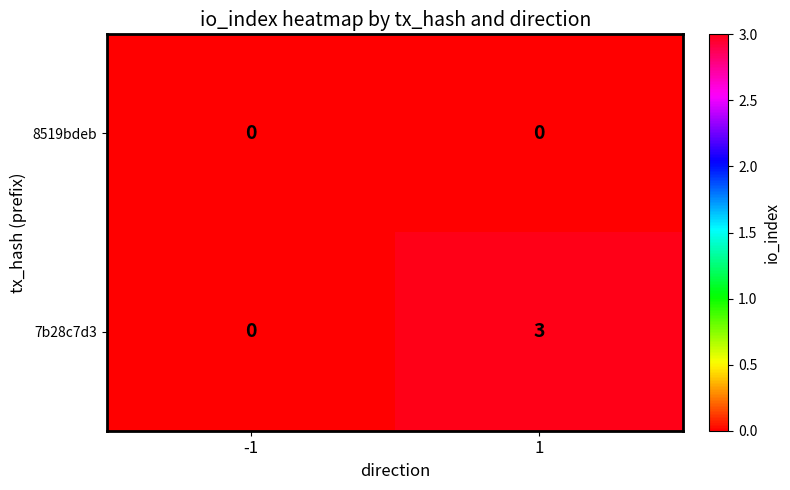

The value of 7b28c7d3 at -1 is -2. True or false?

False